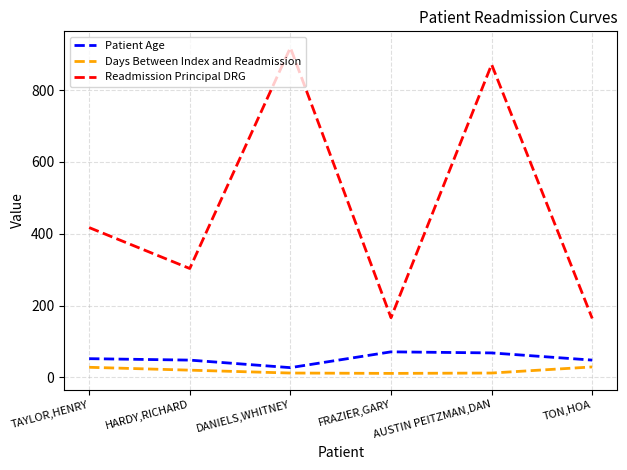

True or false: Patient Age and Readmission Principal DRG cross at least once.

False